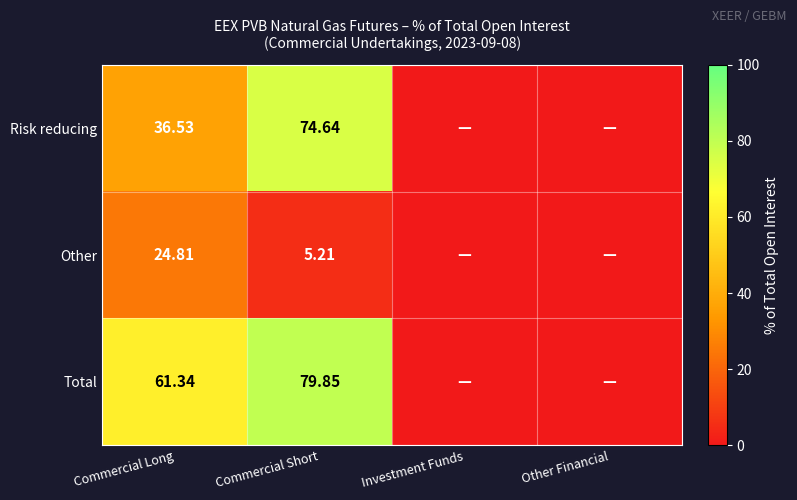

How many categories are shown in the chart?

4